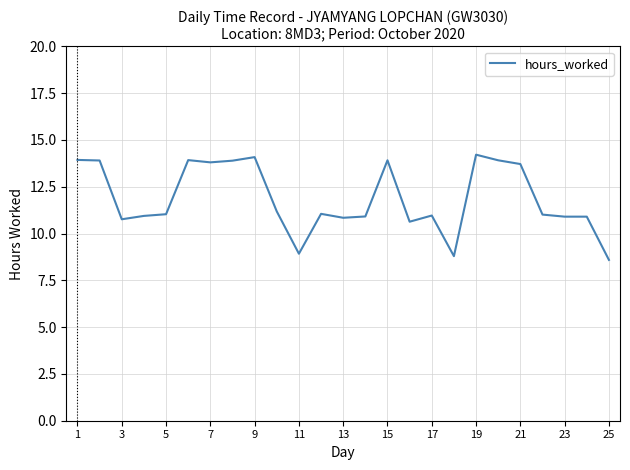

What is the difference between the maximum and minimum values?

5.6